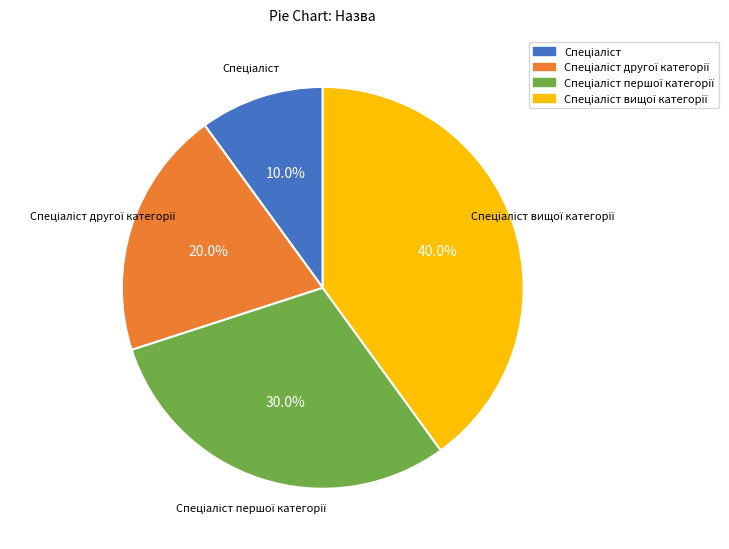

How many segments does this pie chart have?

4